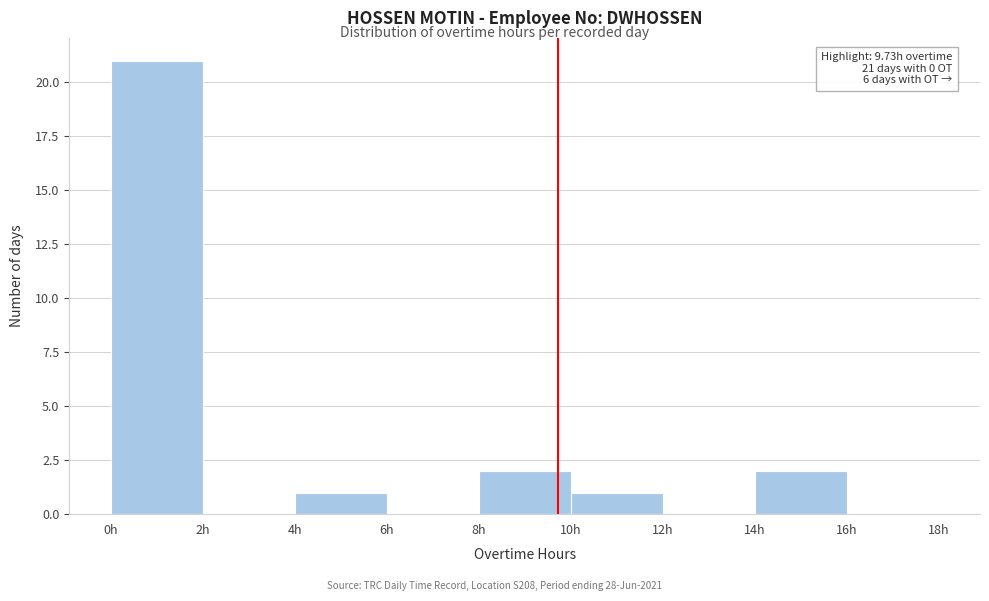

Which range on the x-axis has the tallest bar?

0 to 2